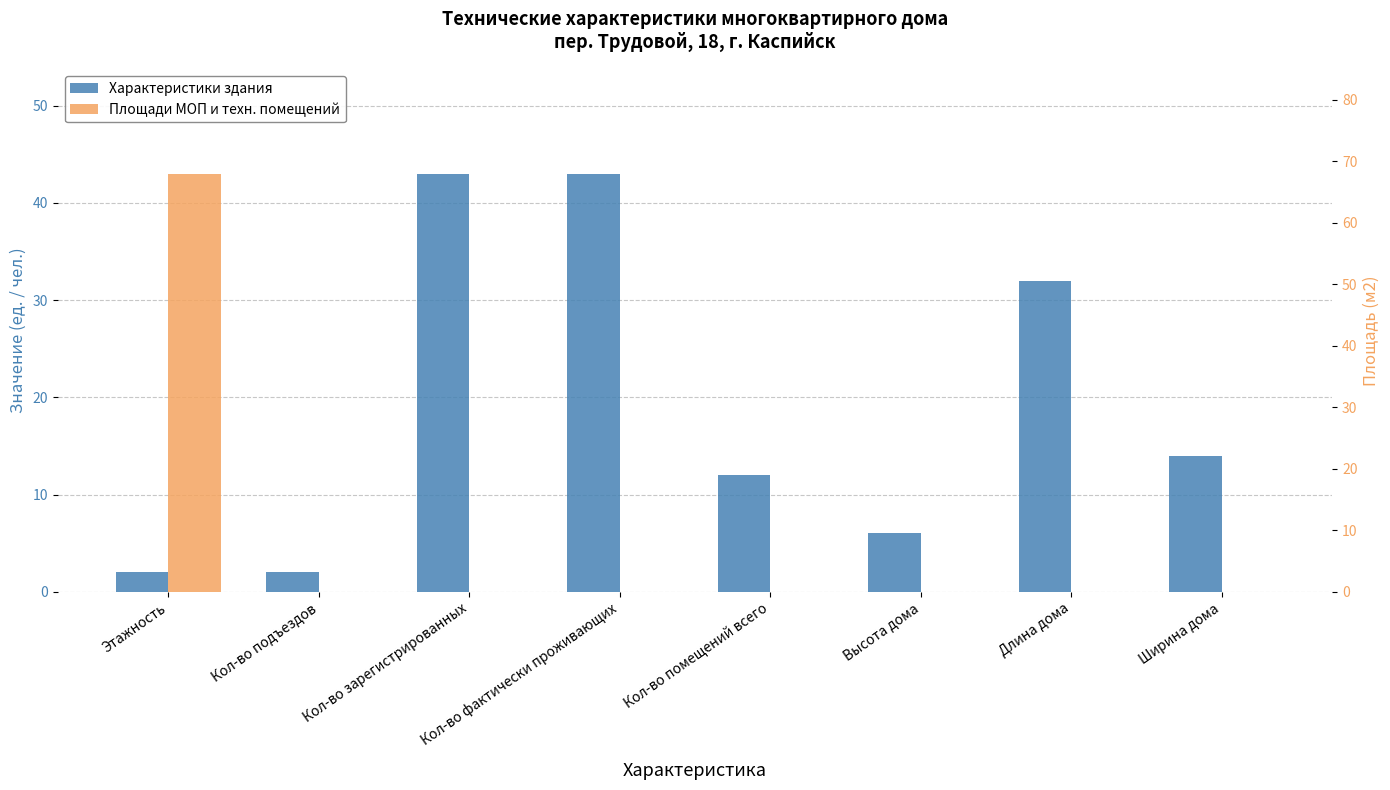

At which category is the sum across all series the highest?

Этажность